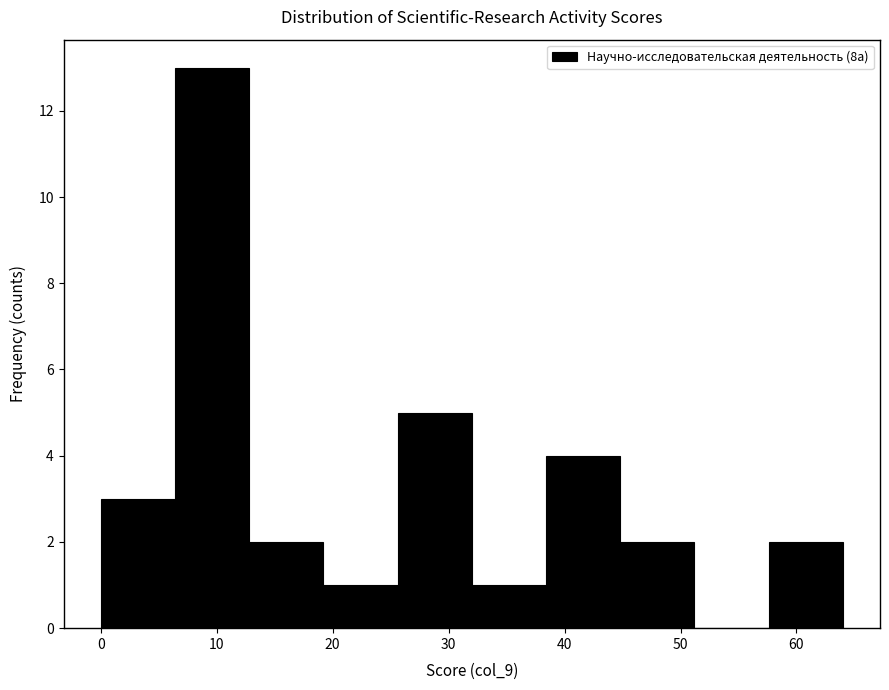

What is the height of the bar covering 38.4 to 44.8 on the x-axis? Neither the bar edges nor the heights are printed on the chart, so give them approximately, as read against the axes.

4